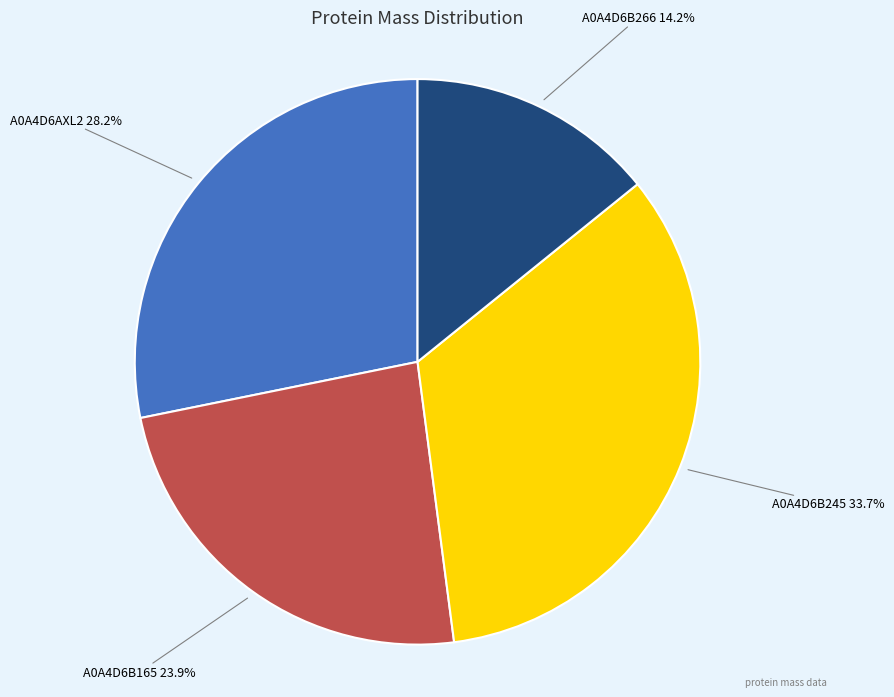

To the nearest percent, what percentage of the pie is A0A4D6B165?

24%